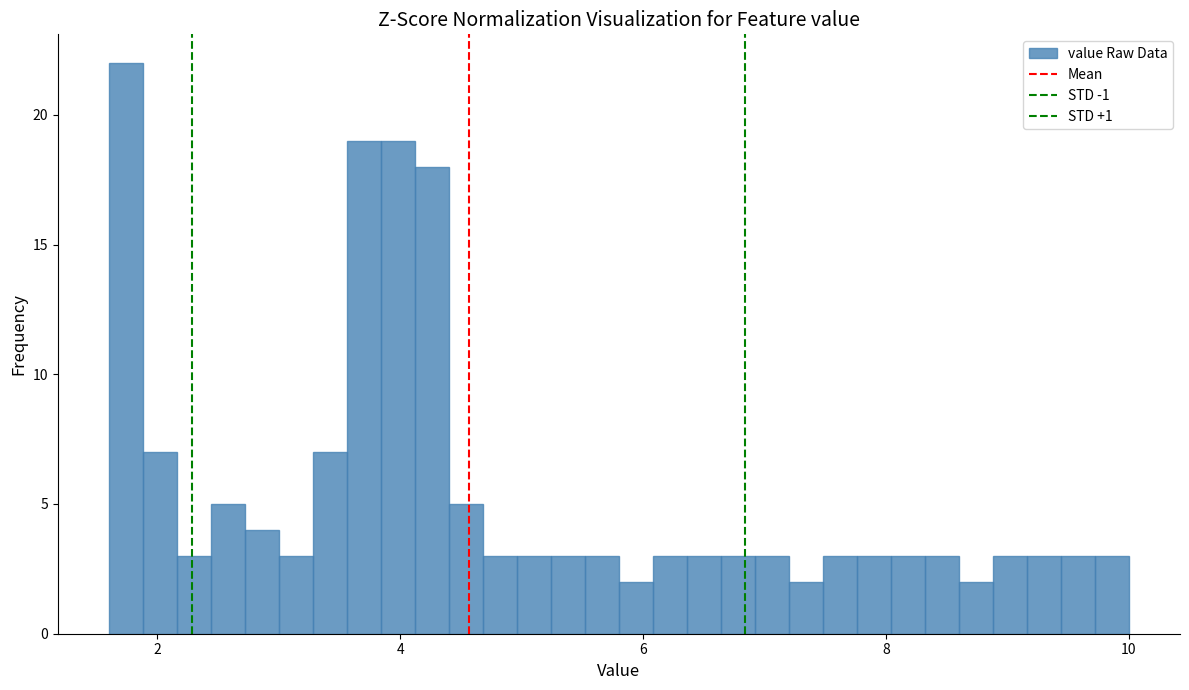

Read against the x-axis, roughly where is the centre of the tallest bar?

1.8